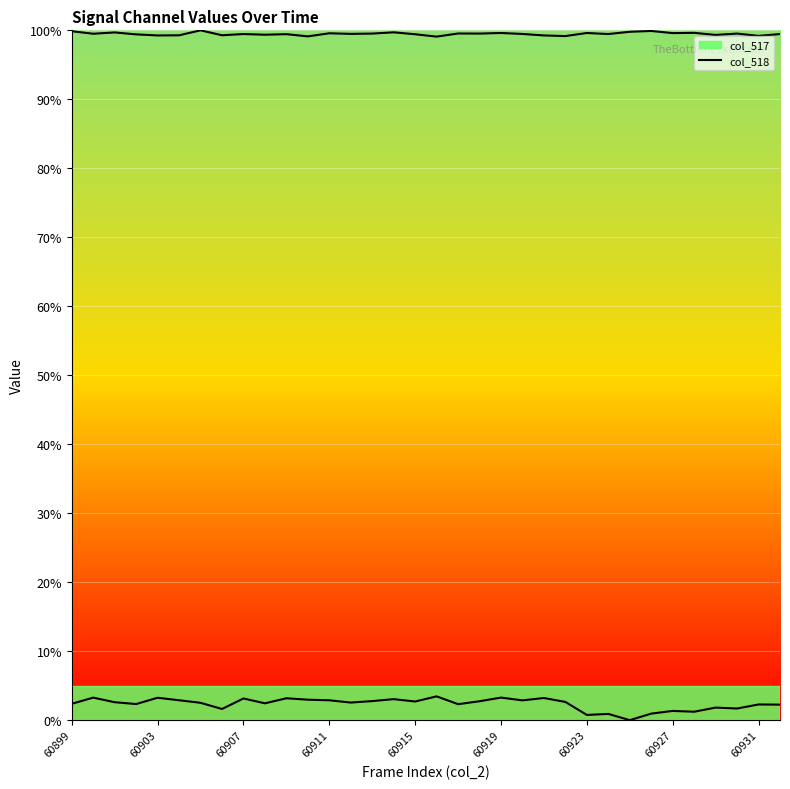

Is it true that col_517 equals 3.7 at 33?

False